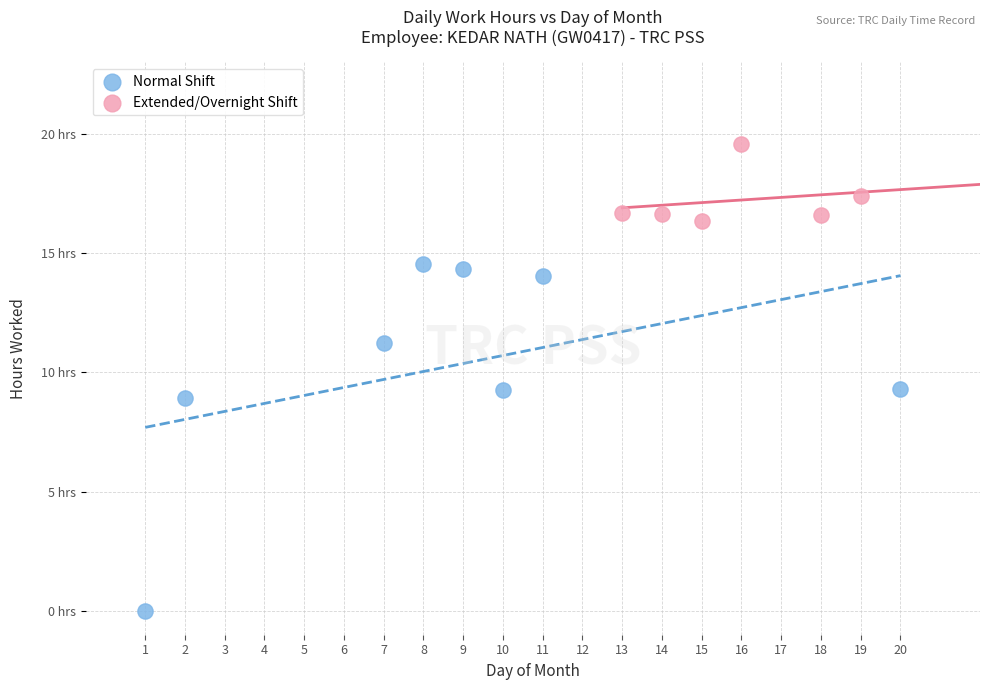

What are all the series names shown in the legend?

Normal Shift, Extended/Overnight Shift